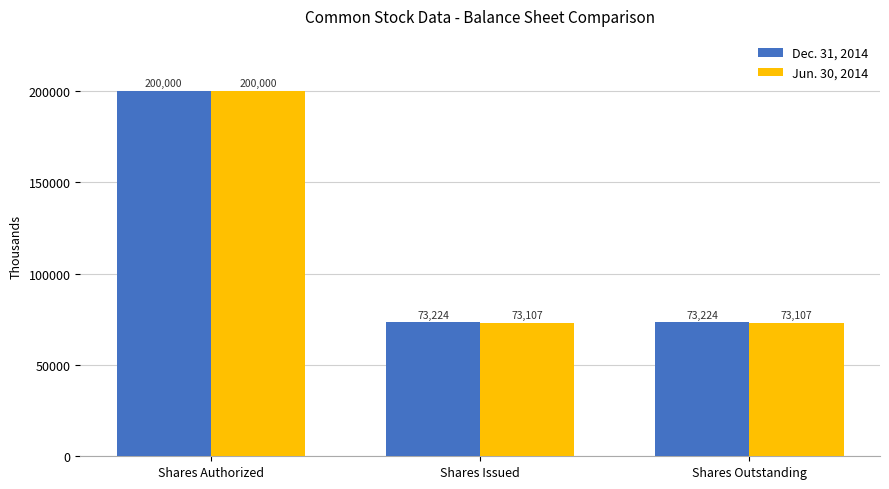

Rank the series by their average value, from lowest to highest.

Jun. 30, 2014, Dec. 31, 2014